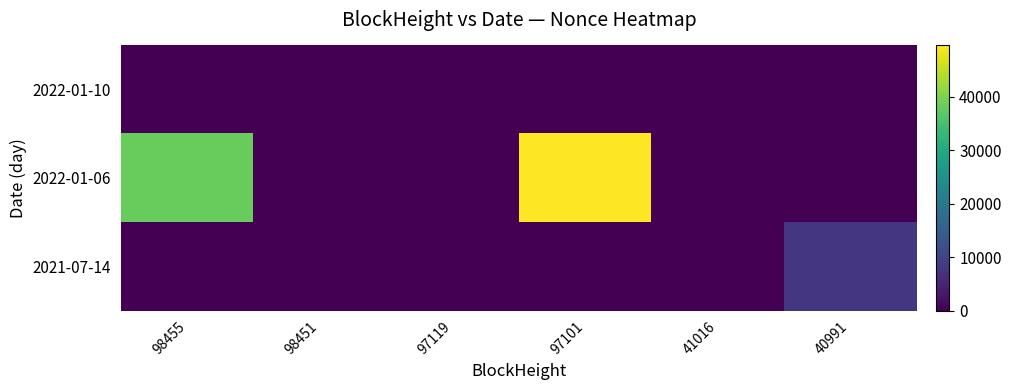

Which series has the largest range (max minus min)?

2022-01-06